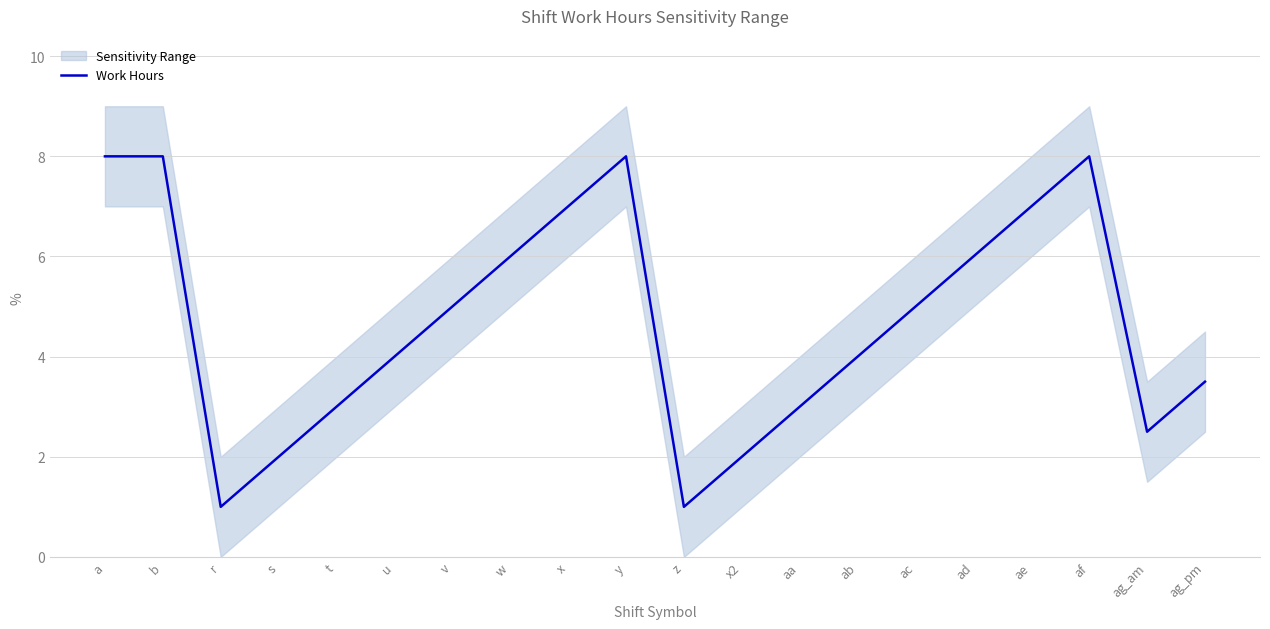

Reading left to right, list all the values displayed in this chart.

8.0	8.0	1.0	2.0	3.0	4.0	5.0	6.0	7.0	8.0	1.0	2.0	3.0	4.0	5.0	6.0	7.0	8.0	2.5	3.5